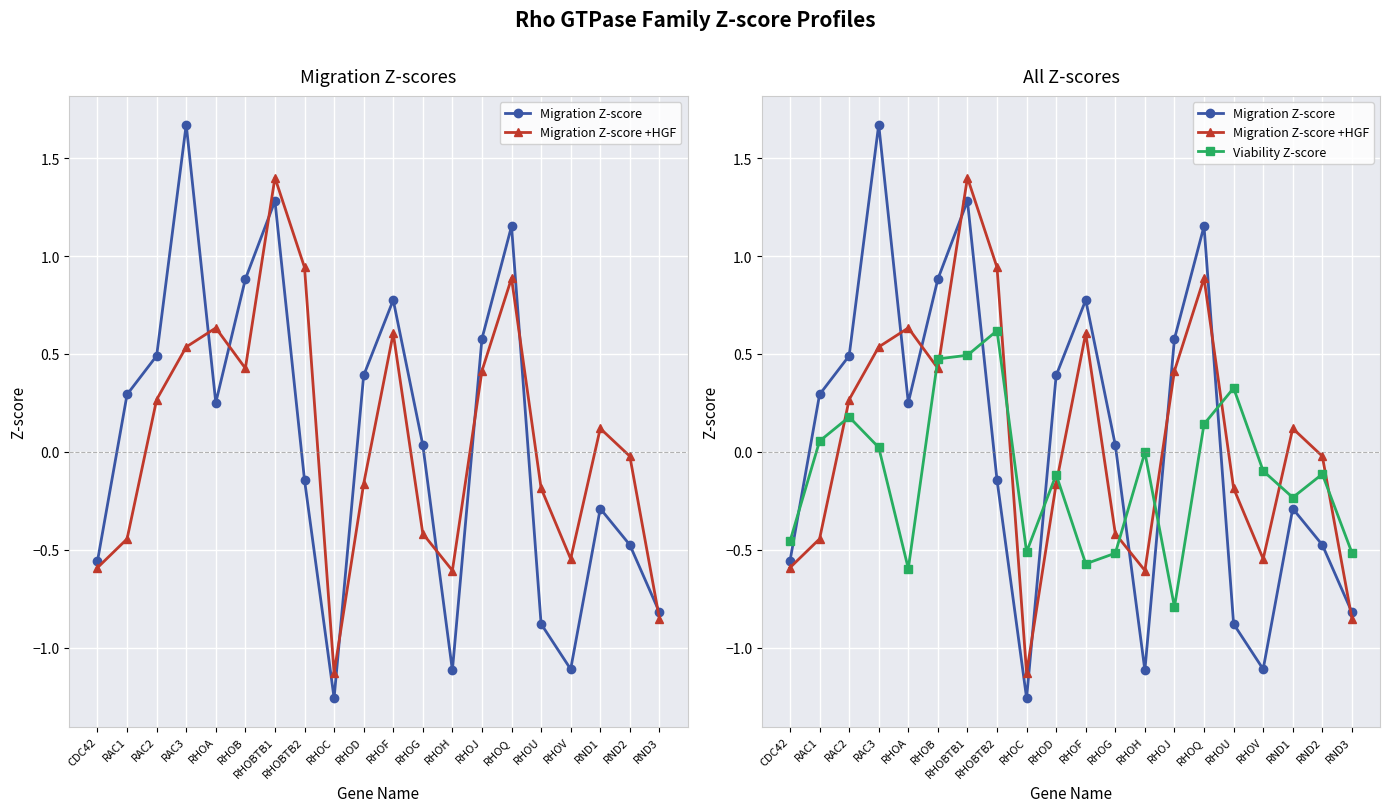

Between RHOH and RHOV, which series saw the biggest shift?

Viability Z-score